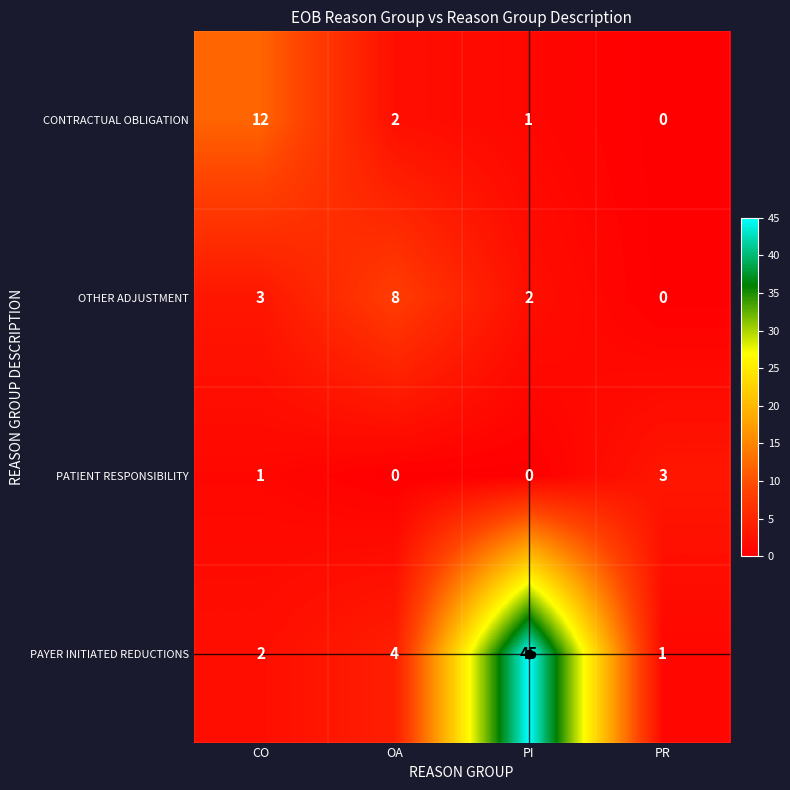

The OTHER ADJUSTMENT series shows 3 at CO. True or false?

True